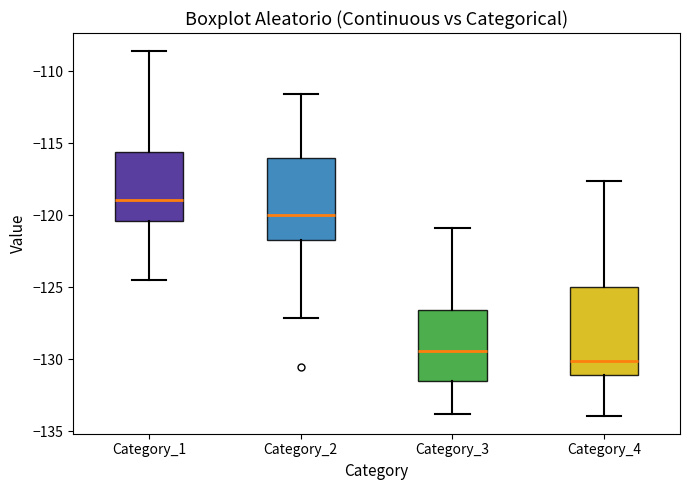

Reading left to right, read every box against the y-axis: the position of its median line, the range the box covers, and the ends of its whiskers. The values are not printed on the chart, so give them approximately, as read against the axis.

Category_1: median -119.0, box -120.5 to -115.5, whiskers -124.5 to -108.5
Category_2: median -120.0, box -121.5 to -116.0, whiskers -127.0 to -111.5
Category_3: median -129.5, box -131.5 to -126.5, whiskers -134.0 to -121.0
Category_4: median -130.0, box -131.0 to -125.0, whiskers -134.0 to -117.5